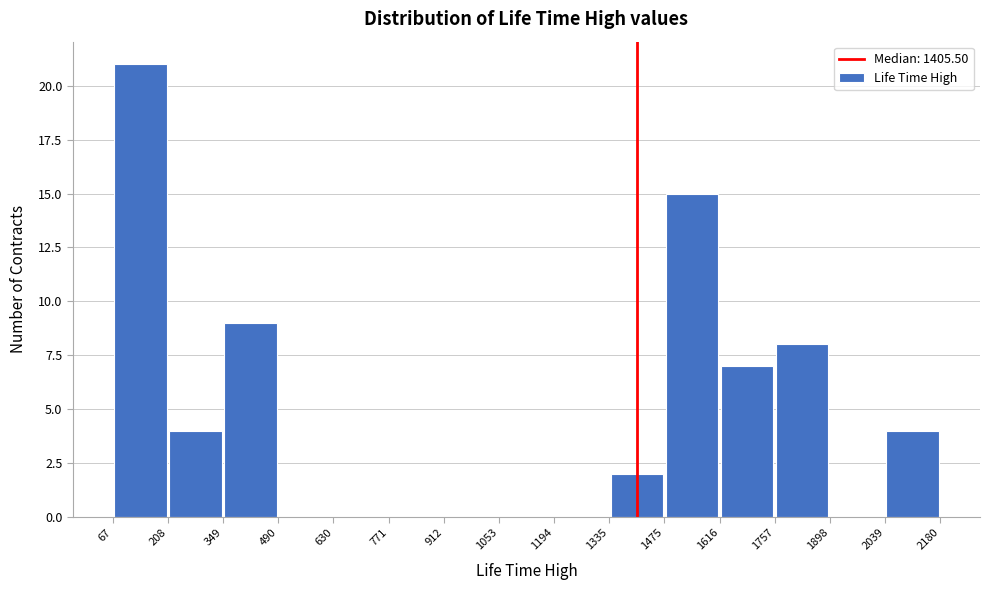

Over which range of the x-axis is the bar tallest?

67 to 208